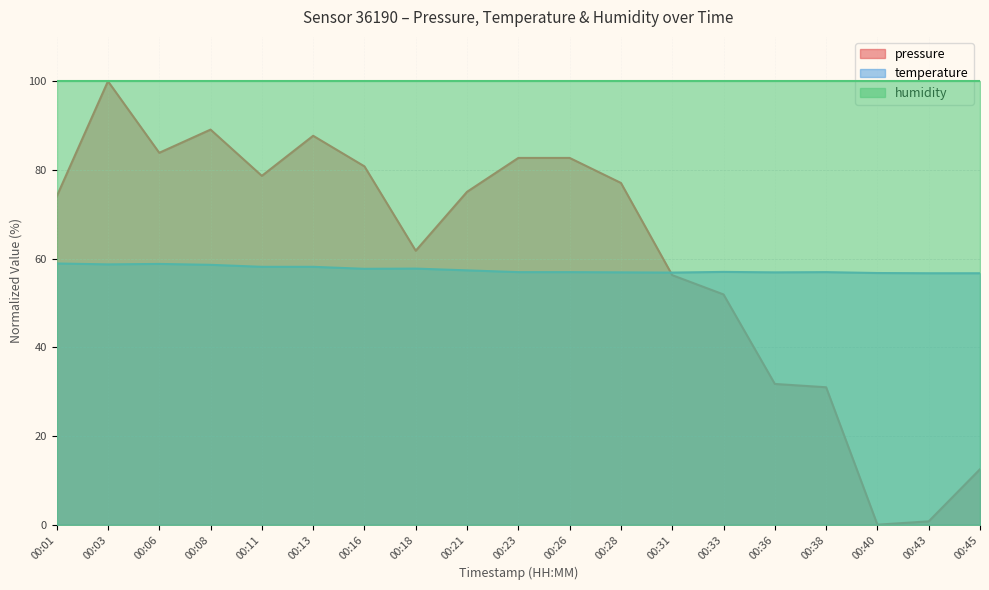

The value of temperature at 00:21 is 57.4. True or false?

True